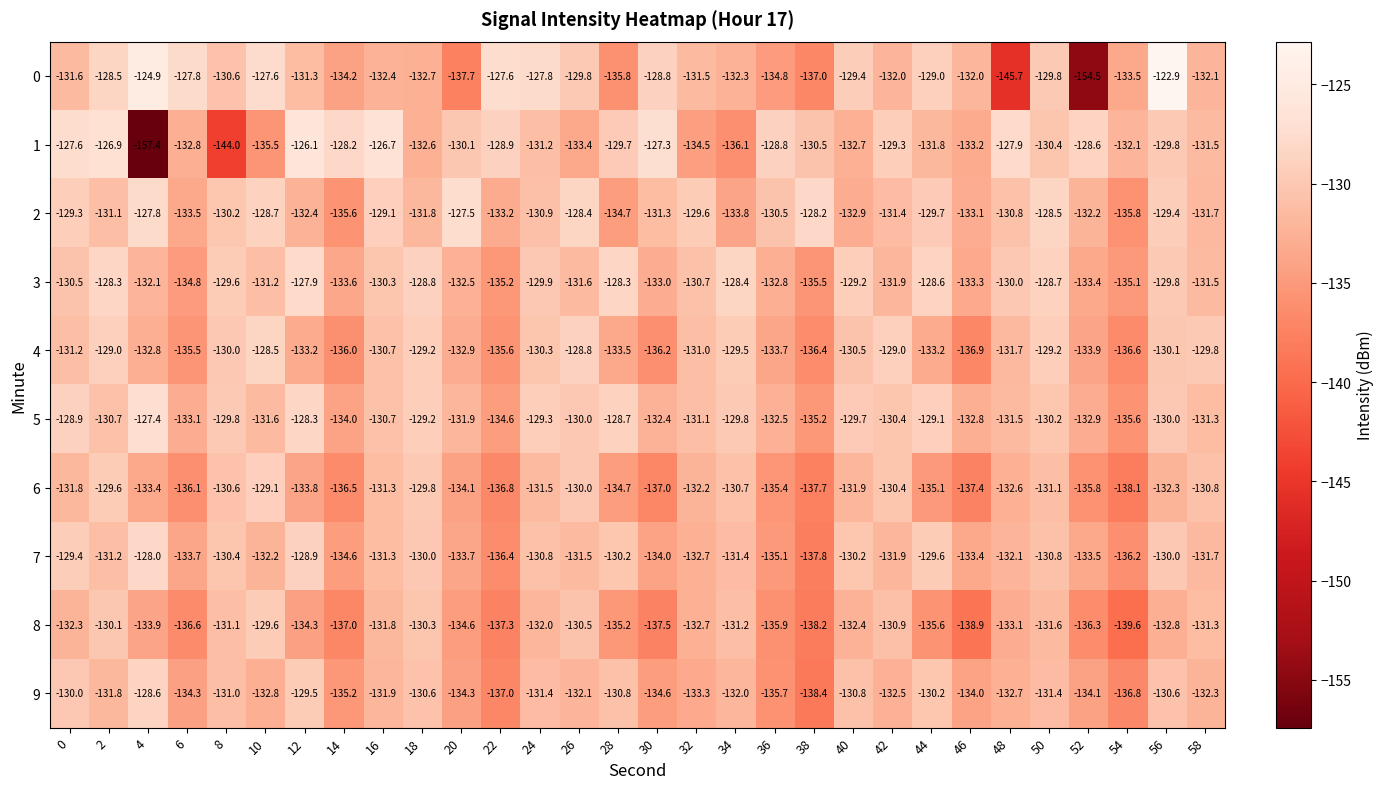

How many series are shown in this chart?

10